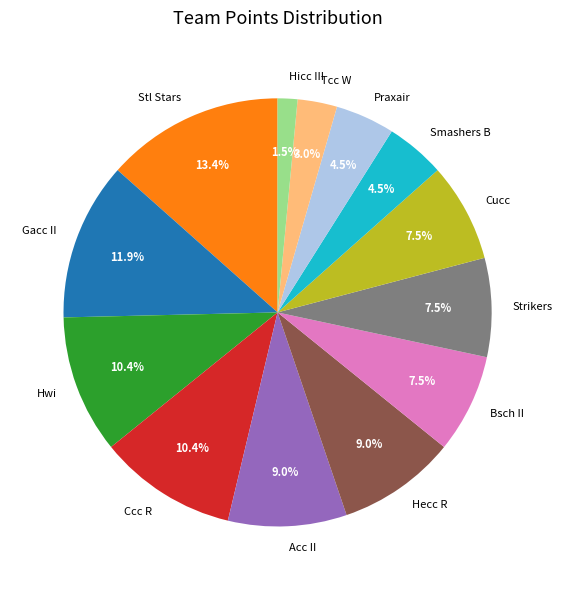

Between Hwi and Gacc II, which is larger?

Gacc II